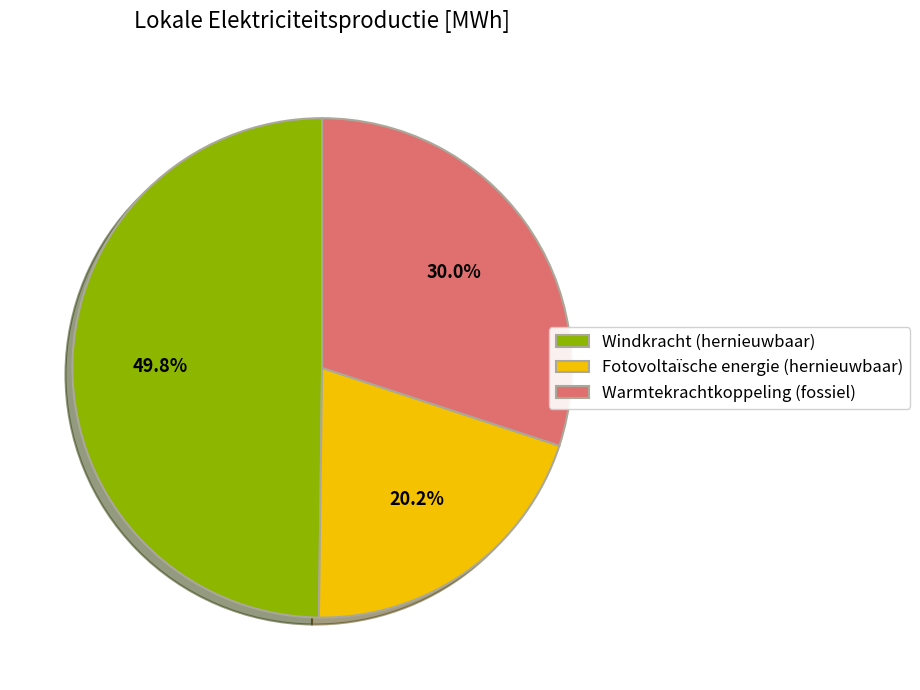

Approximately how many times larger is the value at Windkracht compared to Fotovoltaïsche energie?

2.5